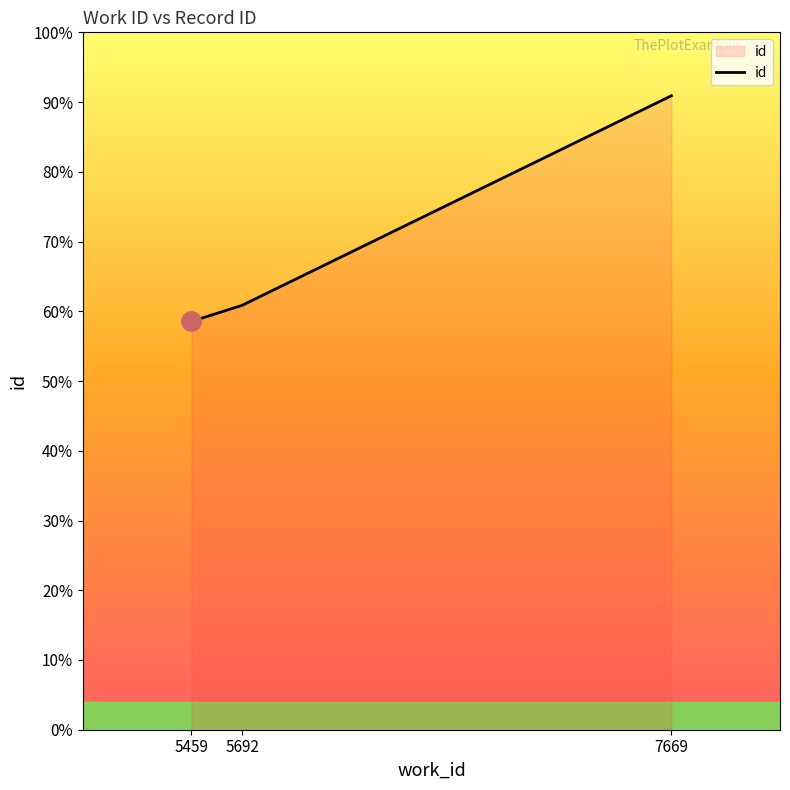

Rank the categories by value from lowest to highest.

5459, 5692, 7669